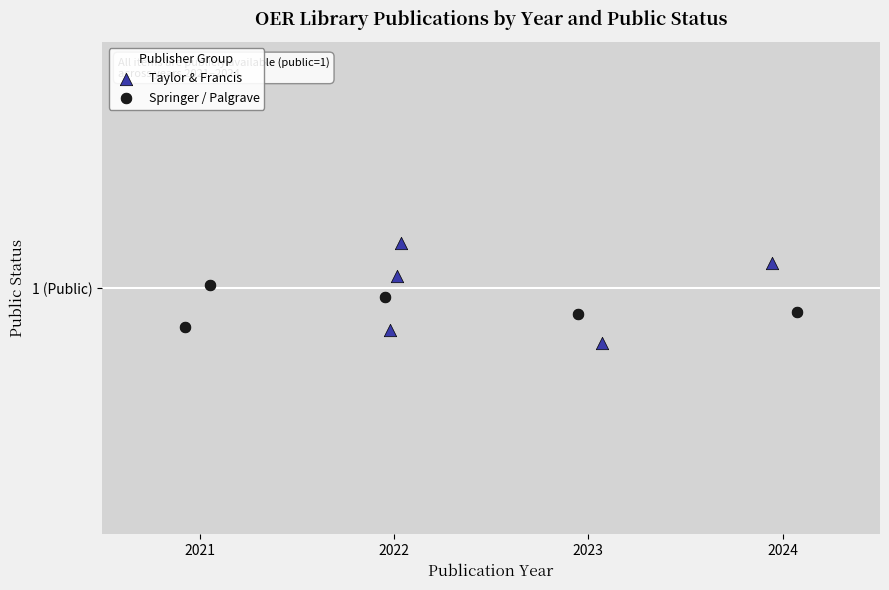

Which series reaches the minimum Y coordinate?

Taylor & Francis